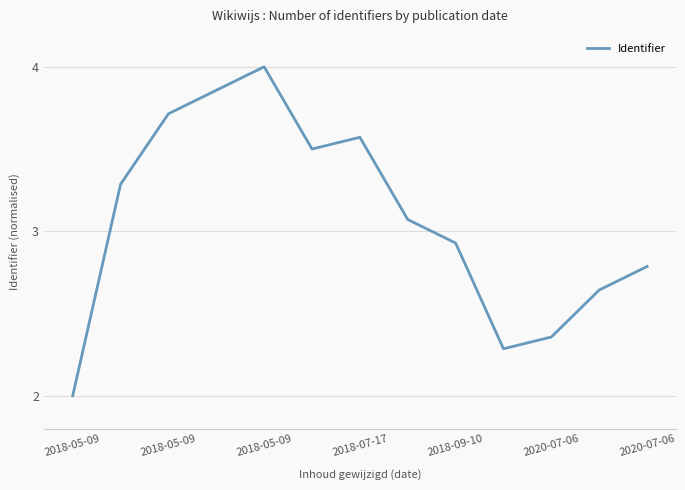

What is the greatest value displayed?

4.0